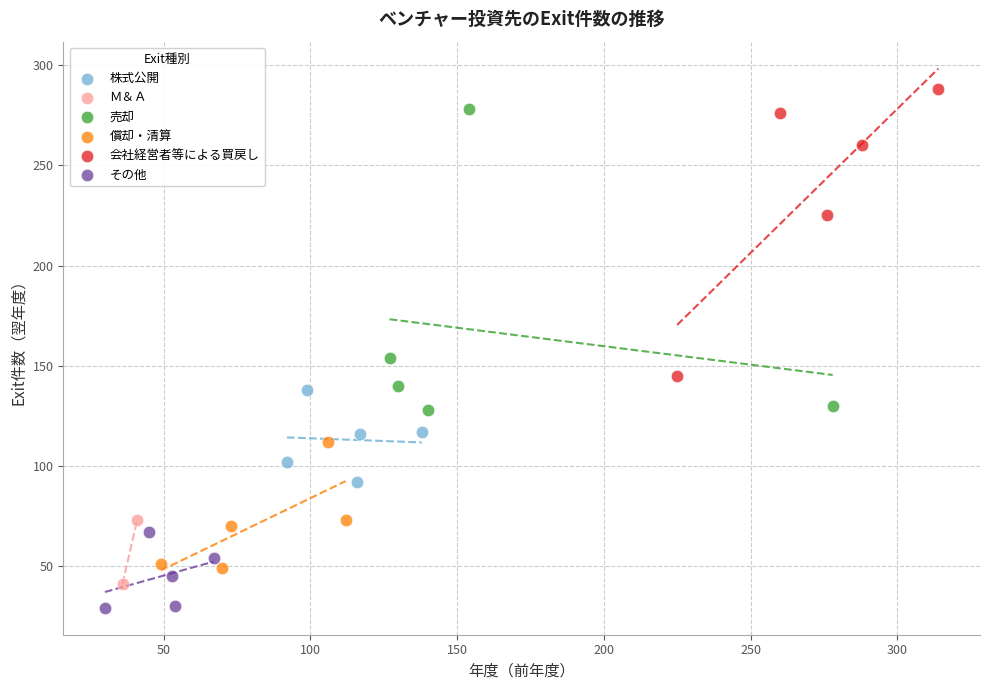

Which series has the largest Y range (max minus min)?

売却